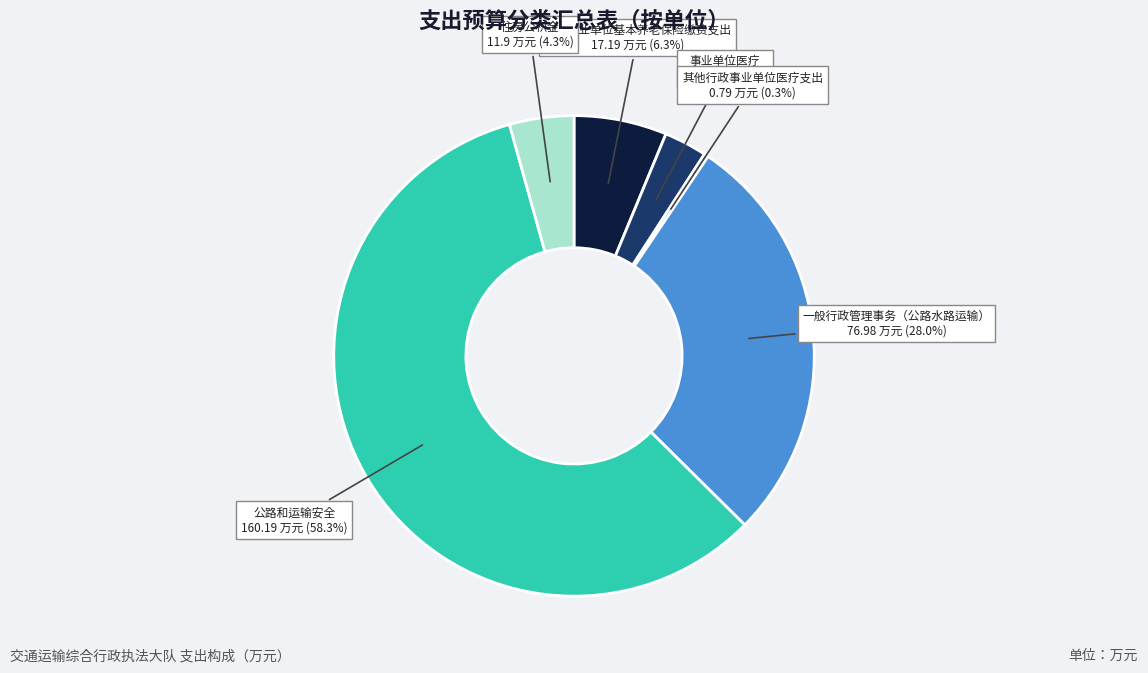

Which has a higher value, 其他行政事业单位医疗支出 or 事业单位医疗?

事业单位医疗